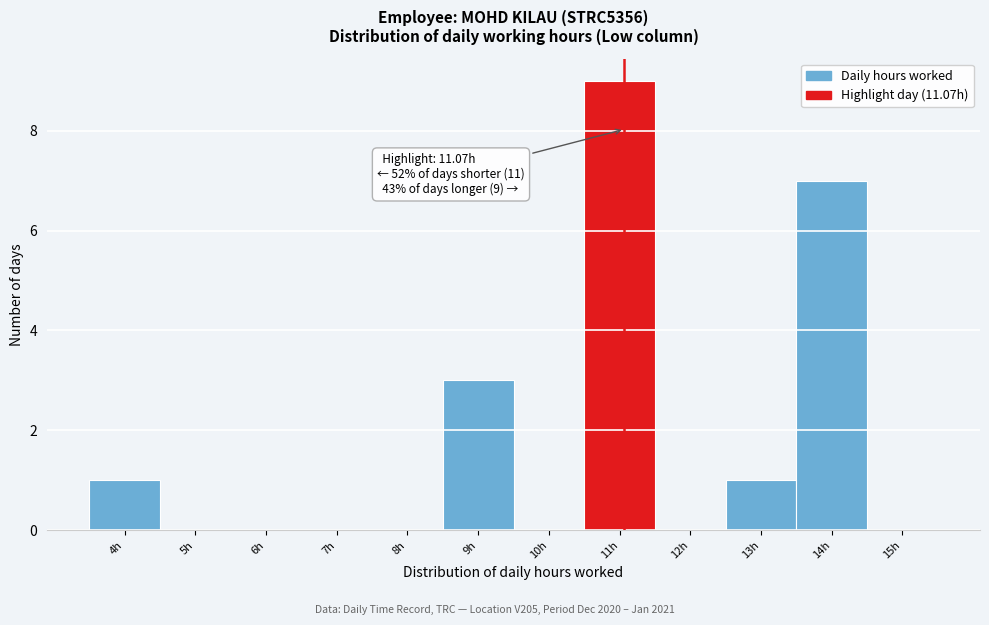

Which range on the x-axis has the tallest bar?

10.5 to 11.5